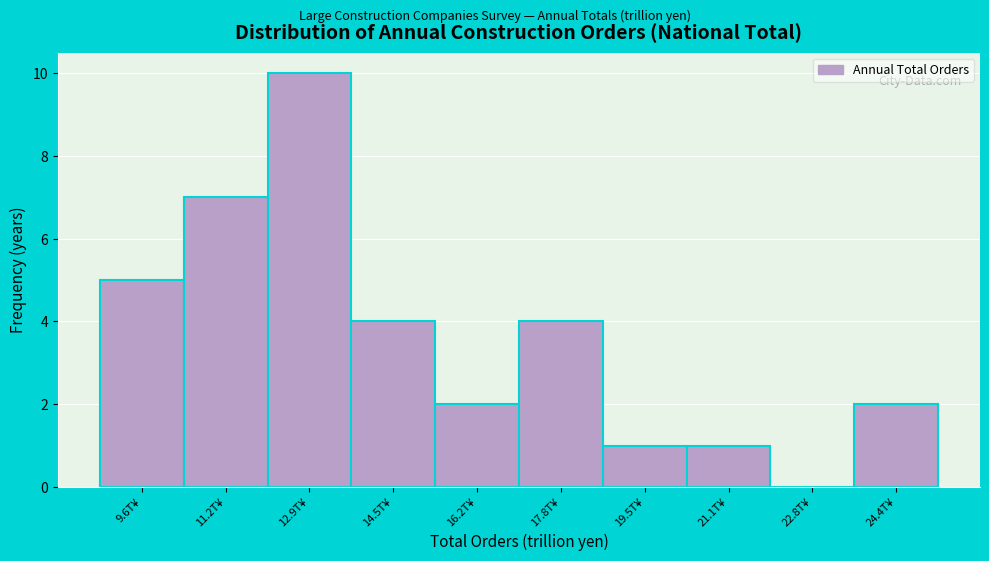

Reading left to right, list all the values displayed in this chart.

9.6T¥=5	11.2T¥=7	12.9T¥=10	14.5T¥=4	16.2T¥=2	17.8T¥=4	19.5T¥=1	21.1T¥=1	22.8T¥=0	24.4T¥=2